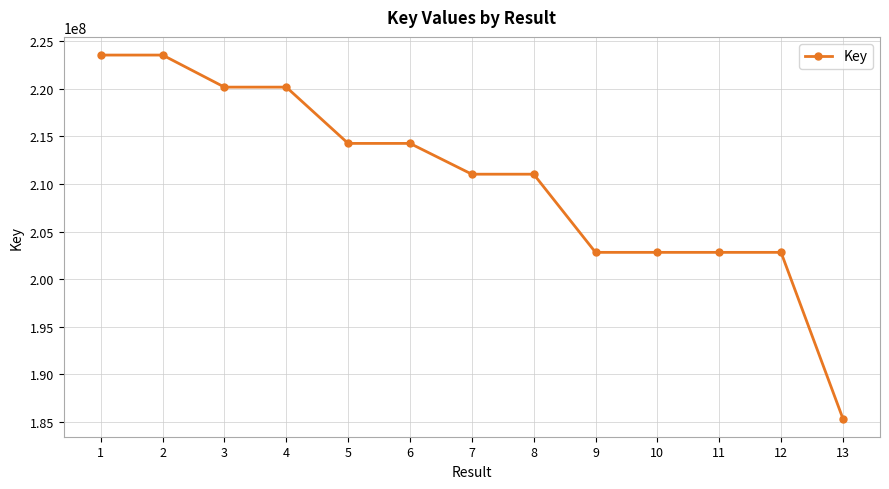

What is the smallest value displayed?

185374431